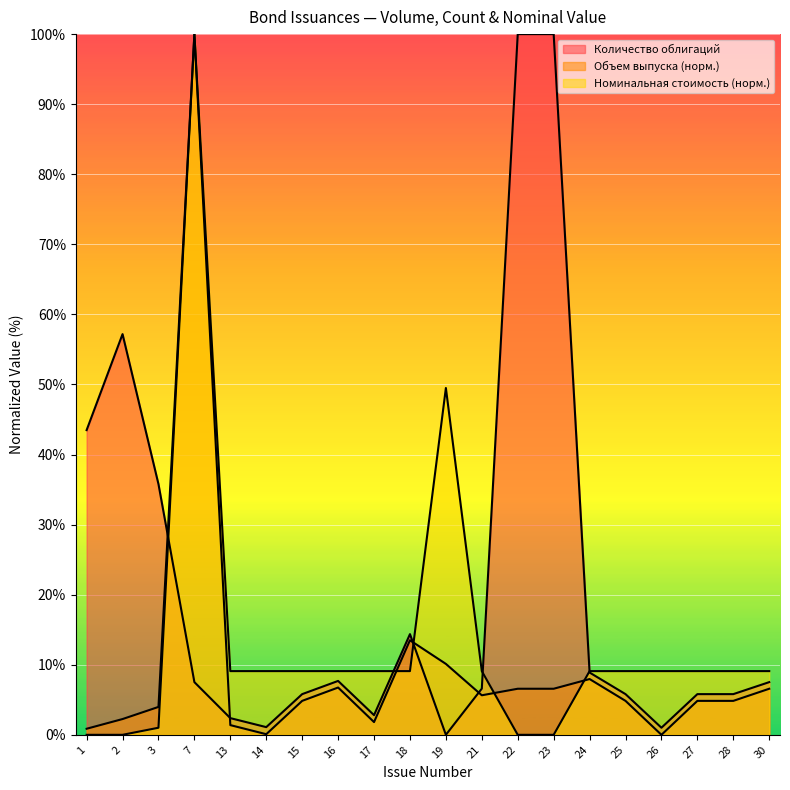

Does the chart display data point markers on the line(s)?

No